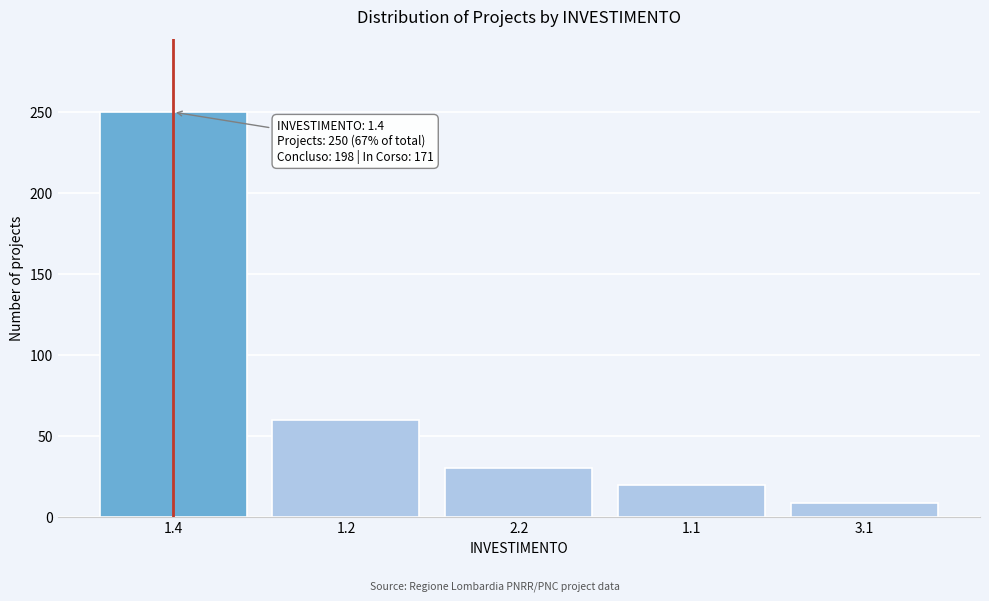

Reading right to left, extract all data points from this chart.

3.1=9	1.1=20	2.2=30	1.2=60	1.4=250